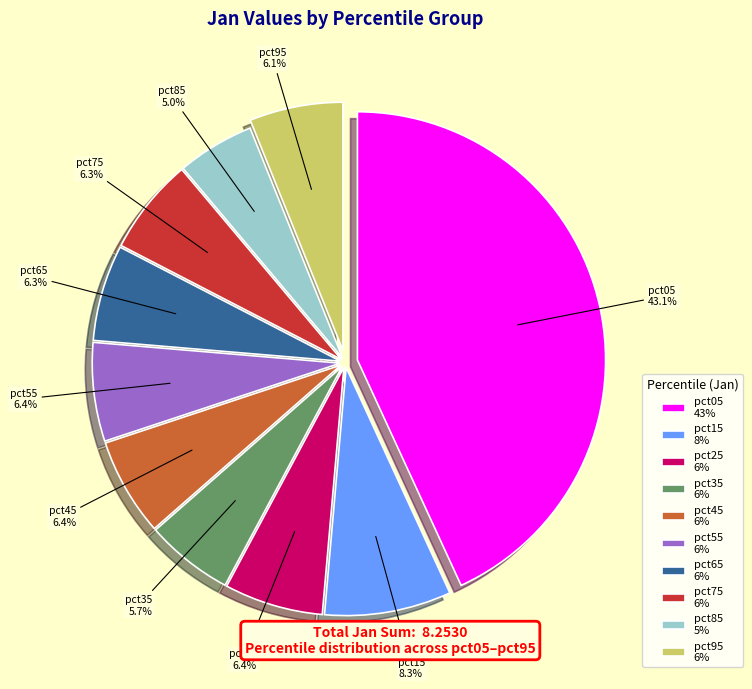

How many segments does this pie chart have?

10